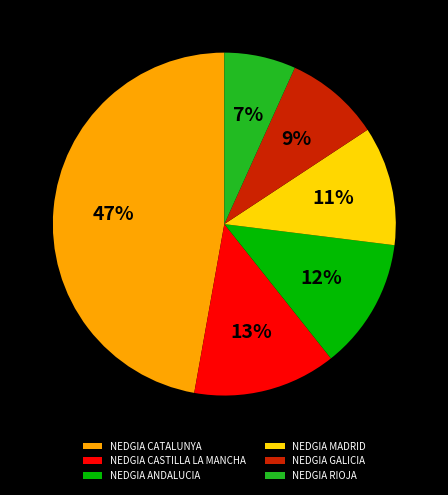

Is it true that NEDGIA MADRID is 28% of the pie?

False